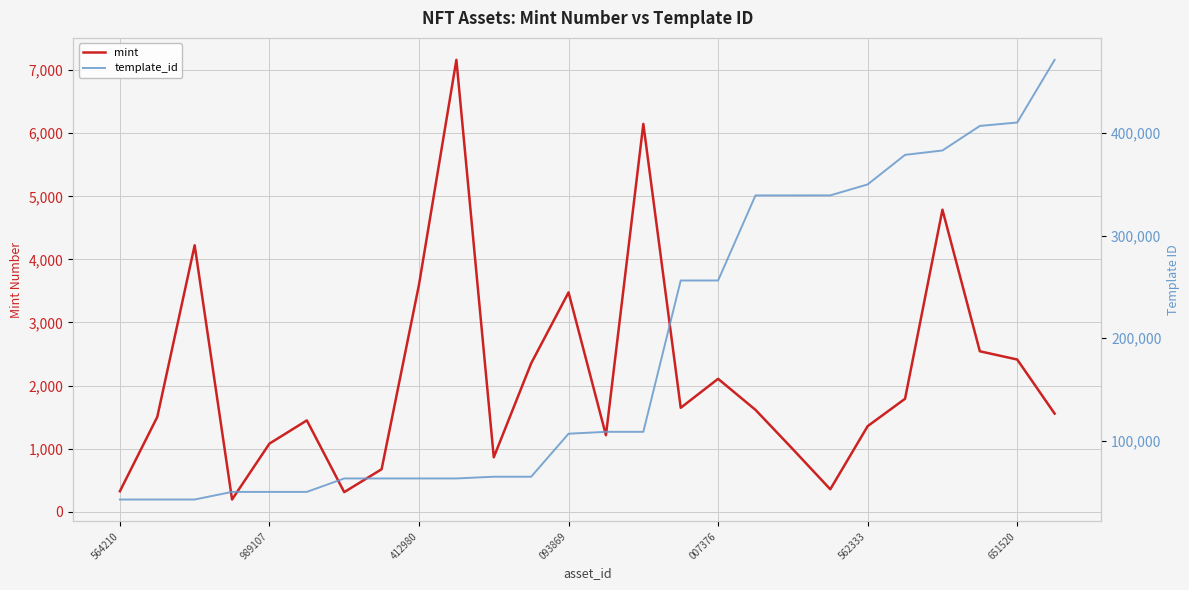

True or false: template_id and mint intersect in this chart.

False